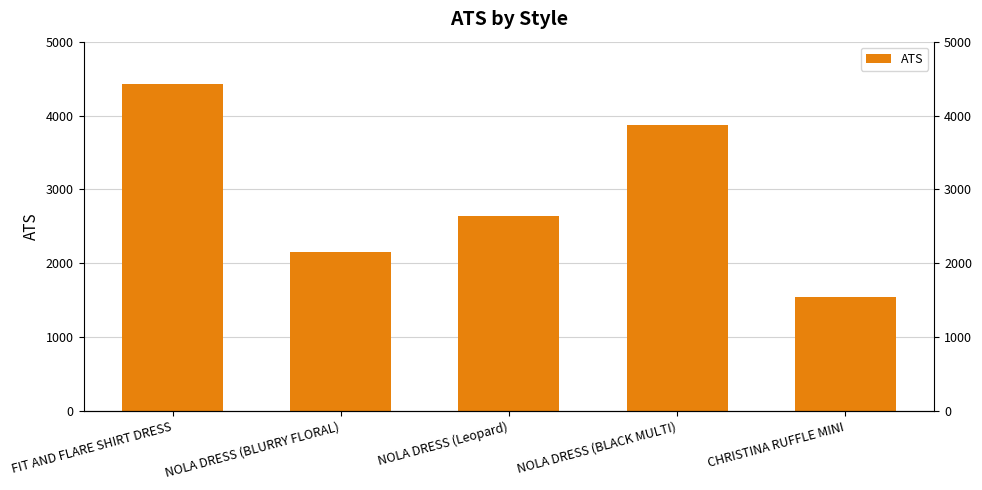

What is the value of the 5th bar from the left?

1545